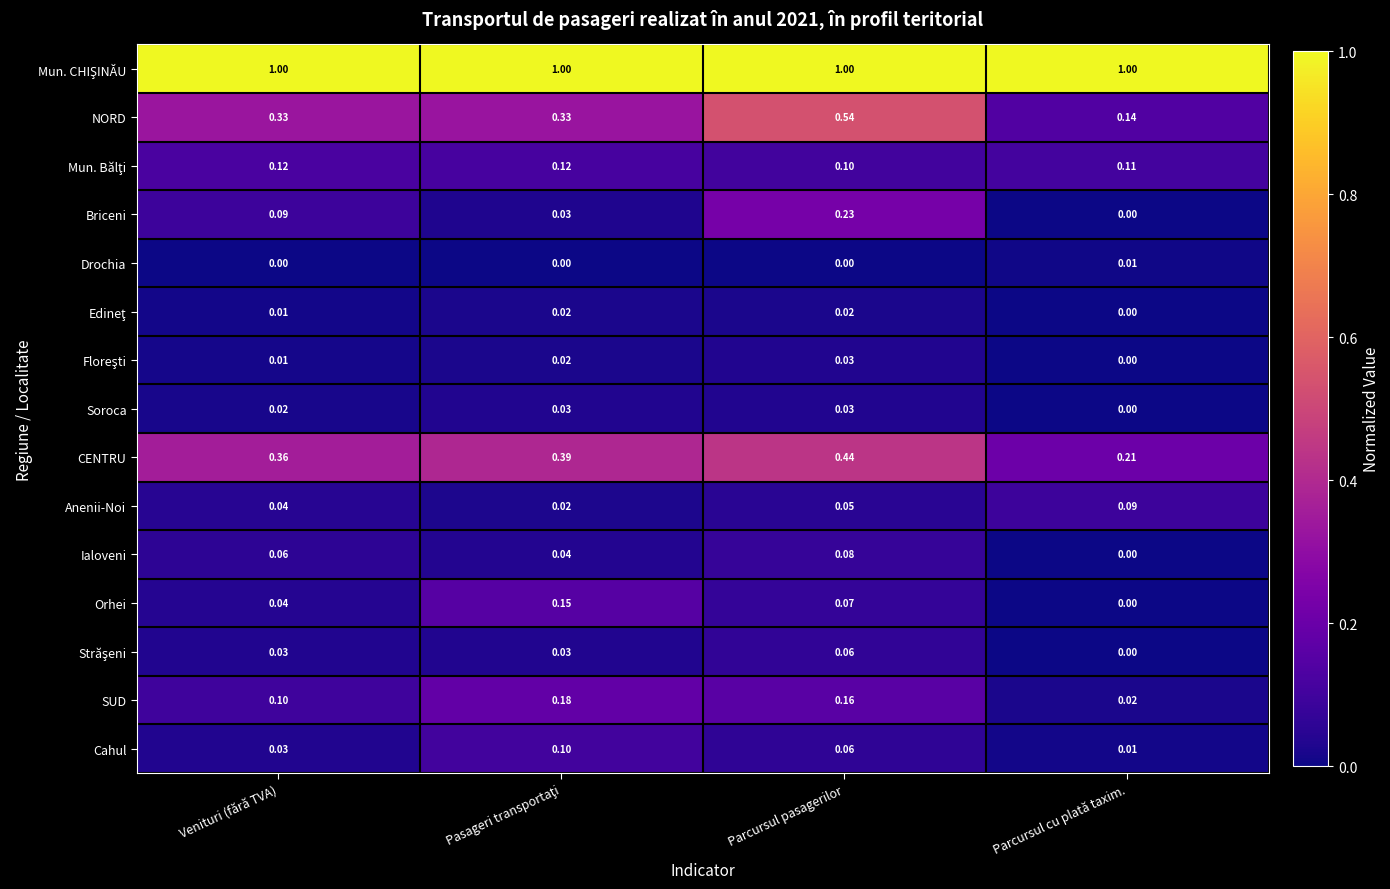

How many categories are shown in the chart?

4